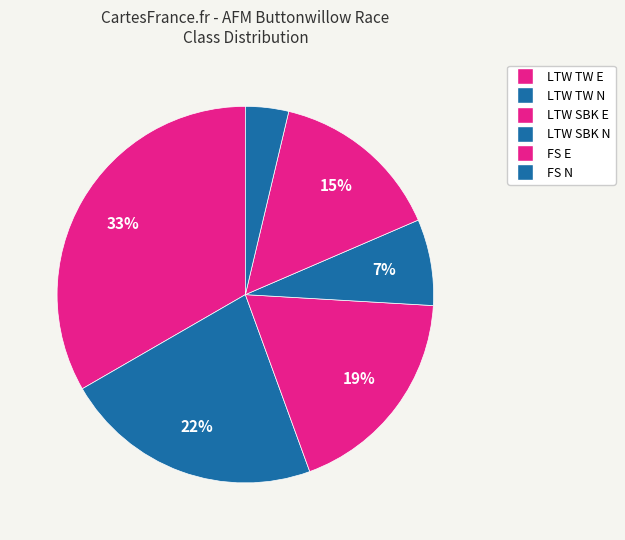

The LTW SBK N slice represents 7% of the pie. True or false?

True